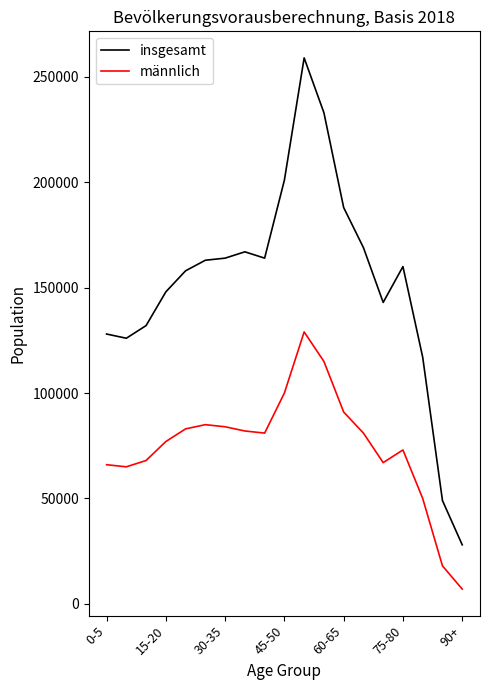

True or false: männlich and insgesamt cross at least once.

False